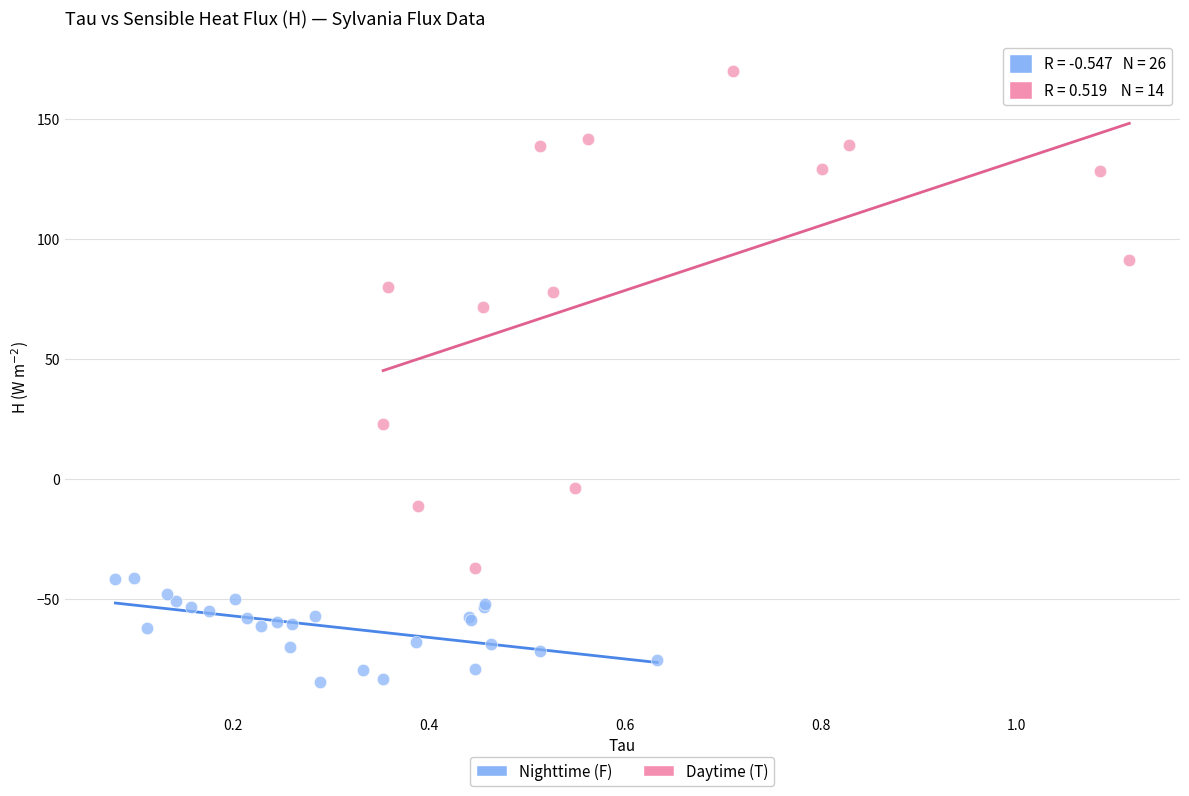

Which series reaches the maximum Y coordinate?

Daytime (T)